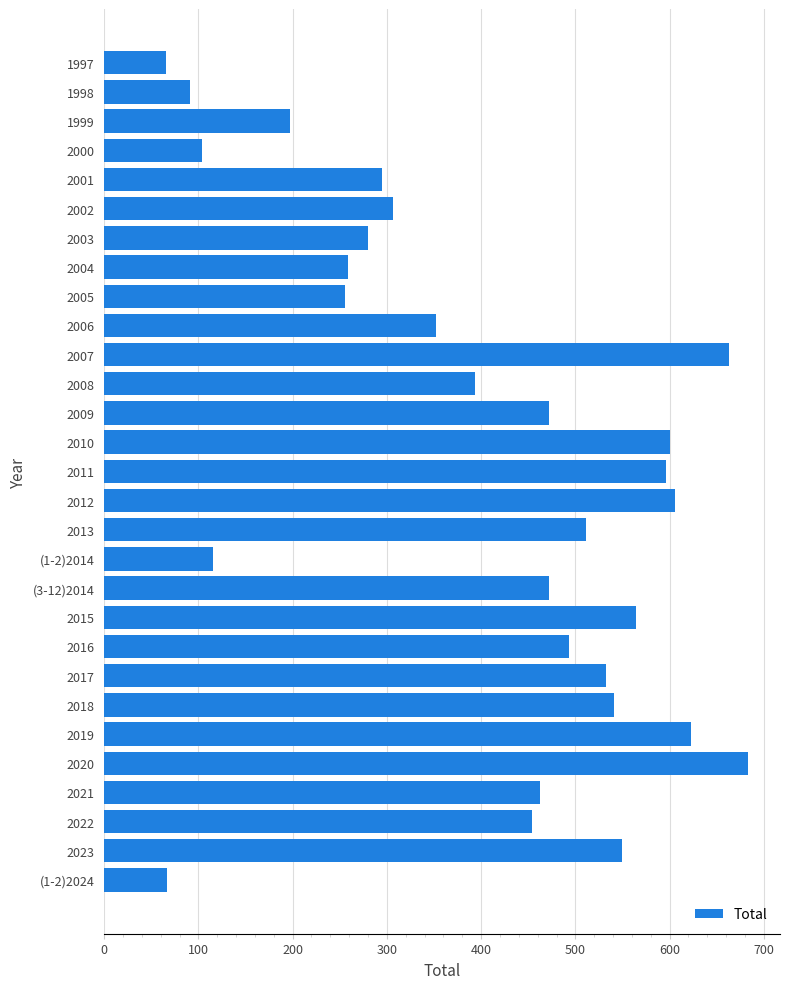

Approximately how many times larger is the value at 2018 compared to 2015?

1.0